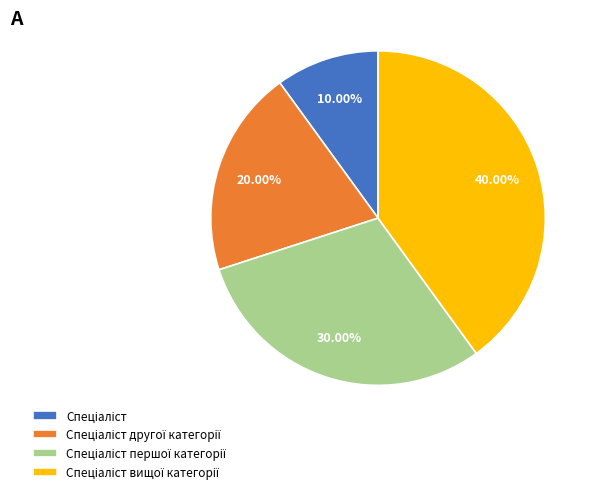

Does any single category account for the majority?

No